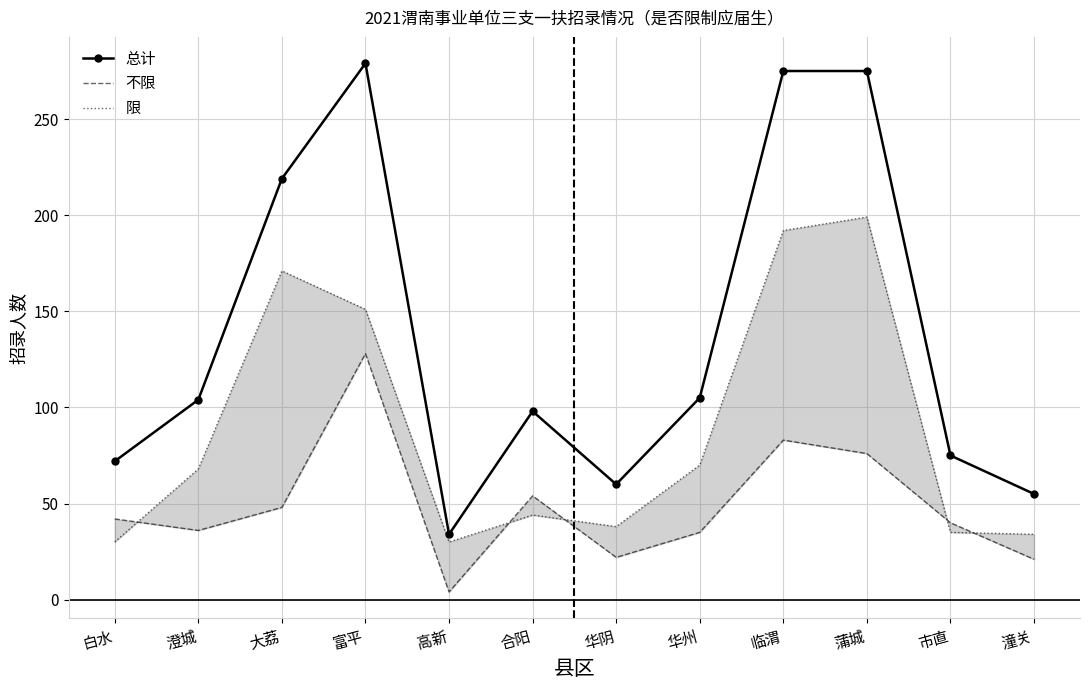

How many interior local valleys does the 限 series have?

2